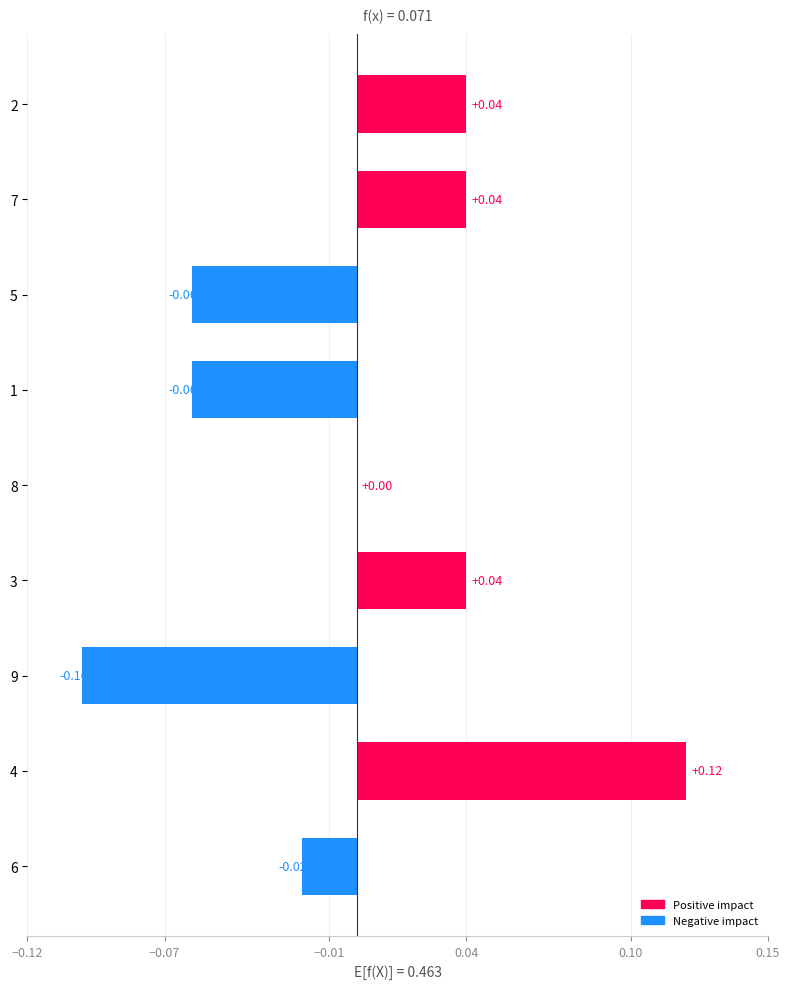

Which has a higher value, 3 or 4?

4